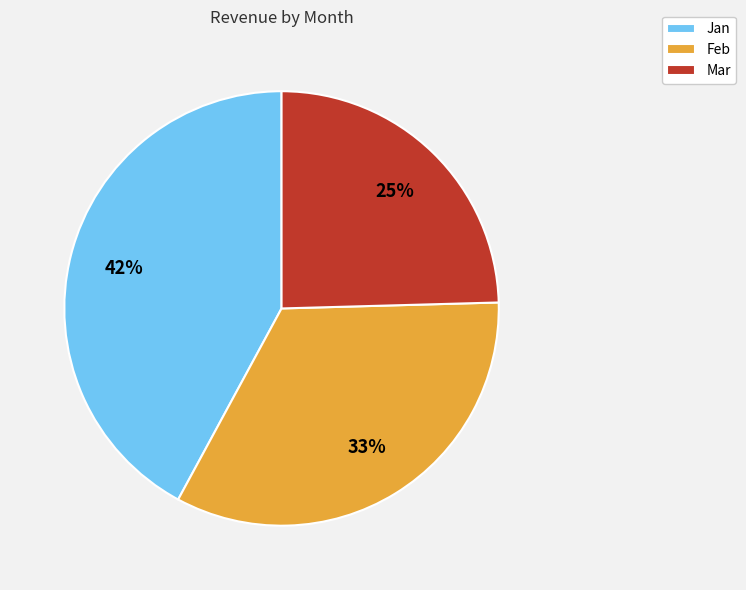

The Mar slice represents 25% of the pie. True or false?

True